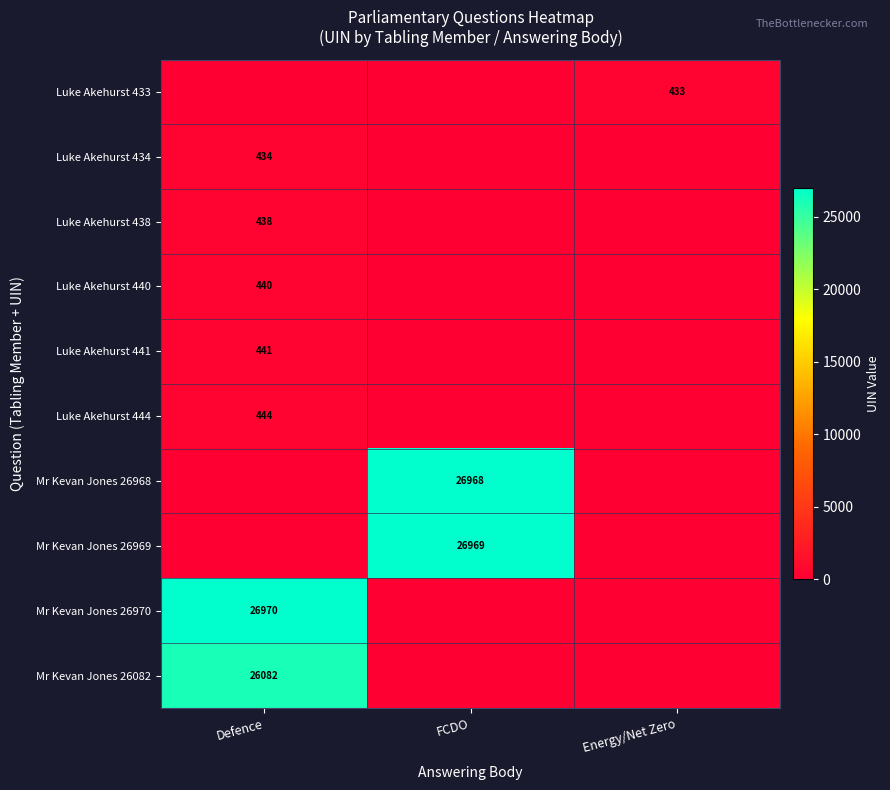

The Luke Akehurst 433 series shows 433 at Energy/Net Zero. True or false?

True